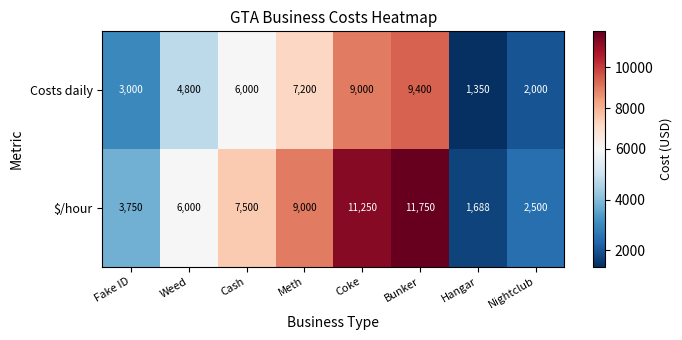

At which category is the sum across all series the highest?

Bunker